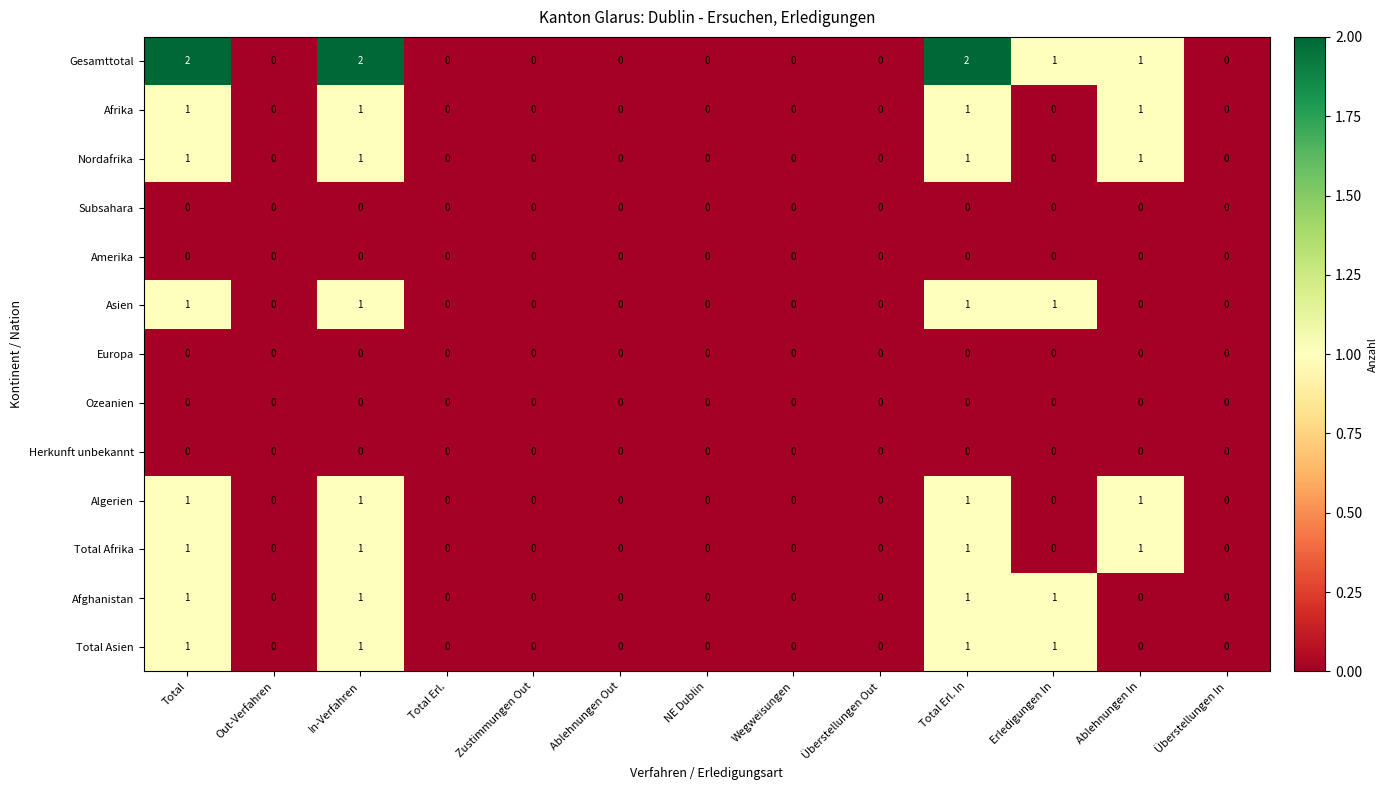

Is it true that Subsahara equals 0 at Total Erl.?

True